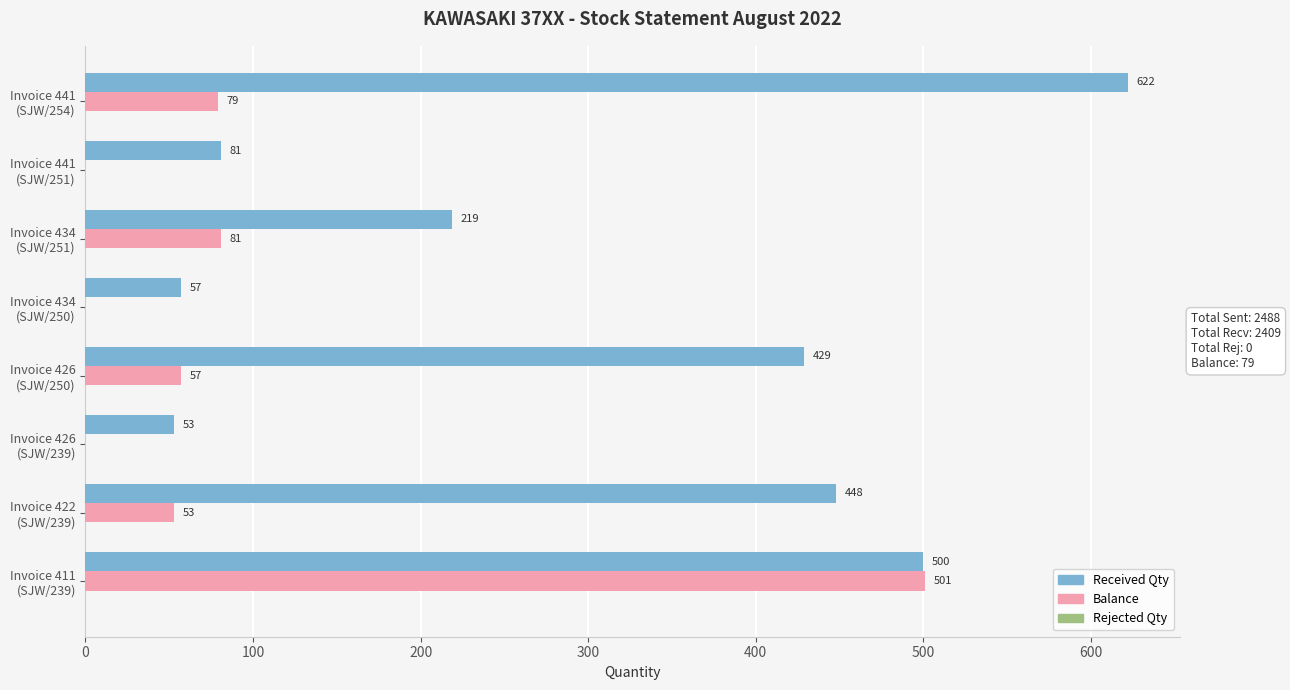

What is the maximum value for Received Qty?

622